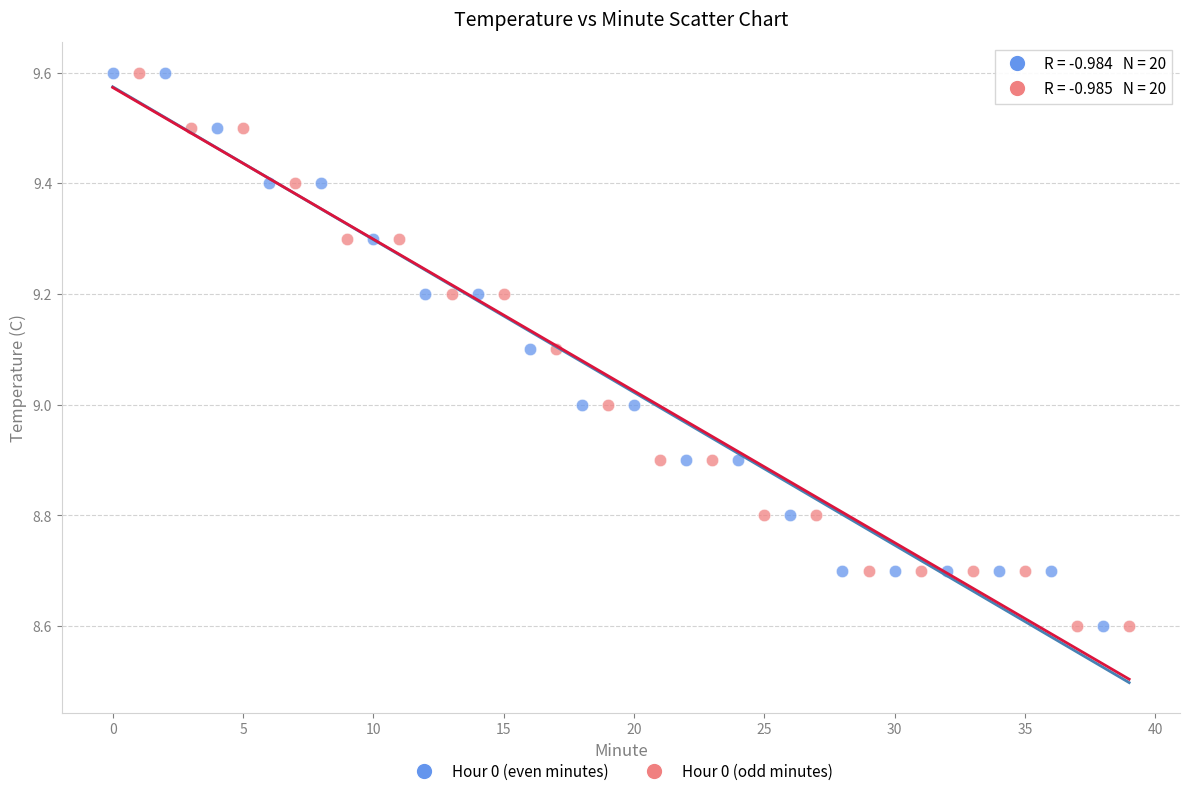

What are all the series names shown in the legend?

Hour 0 (even minutes), Hour 0 (odd minutes)